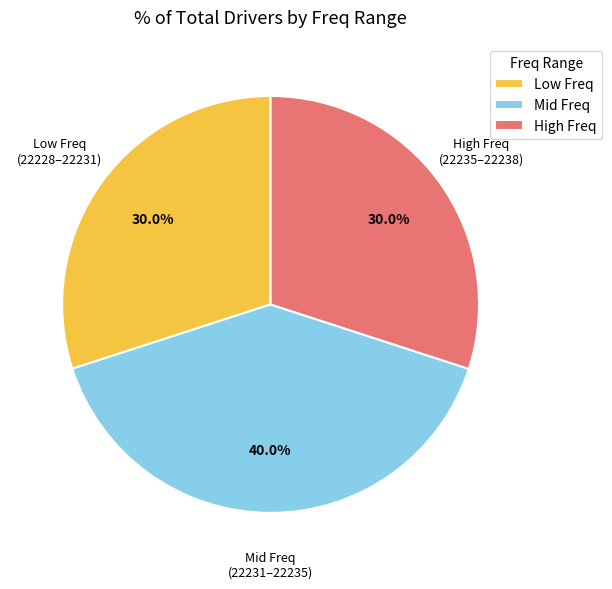

How many segments does this pie chart have?

3